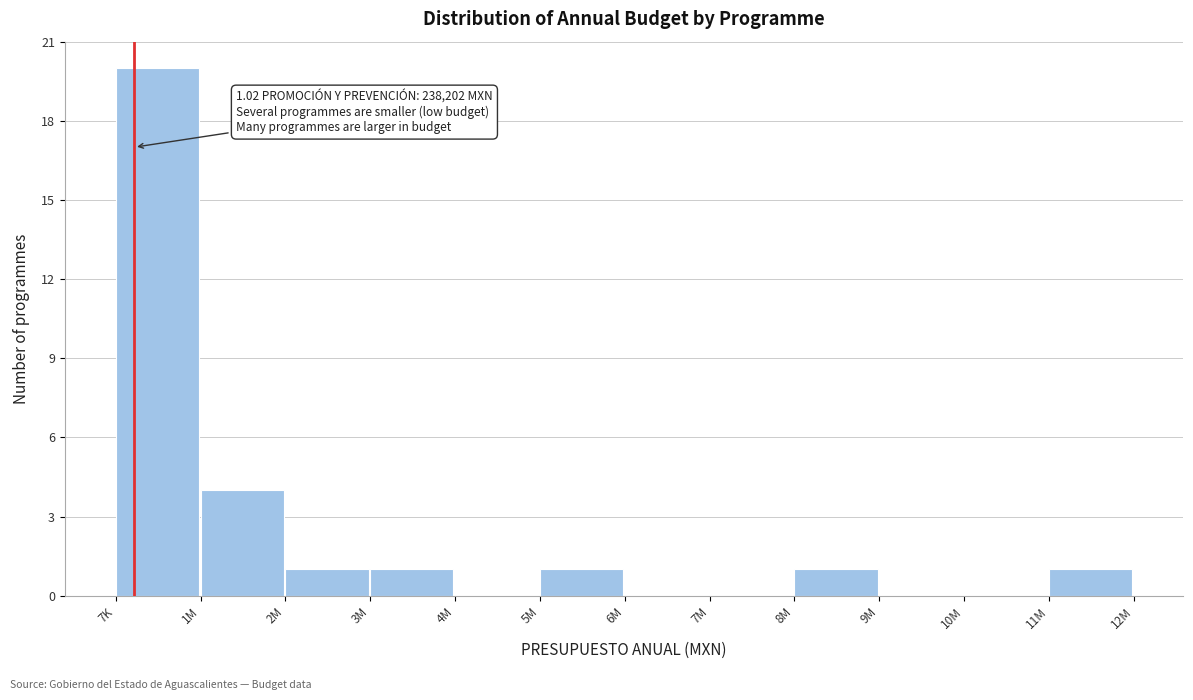

Reading right to left, what are all the values shown in this chart?

11M=1	10M=0	9M=0	8M=1	7M=0	6M=0	5M=1	4M=0	3M=1	2M=1	1M=4	7K=20